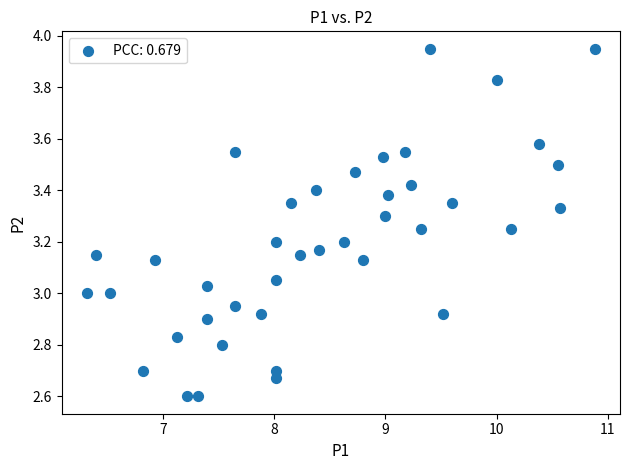

What is the range of X values (max minus min)?

4.6